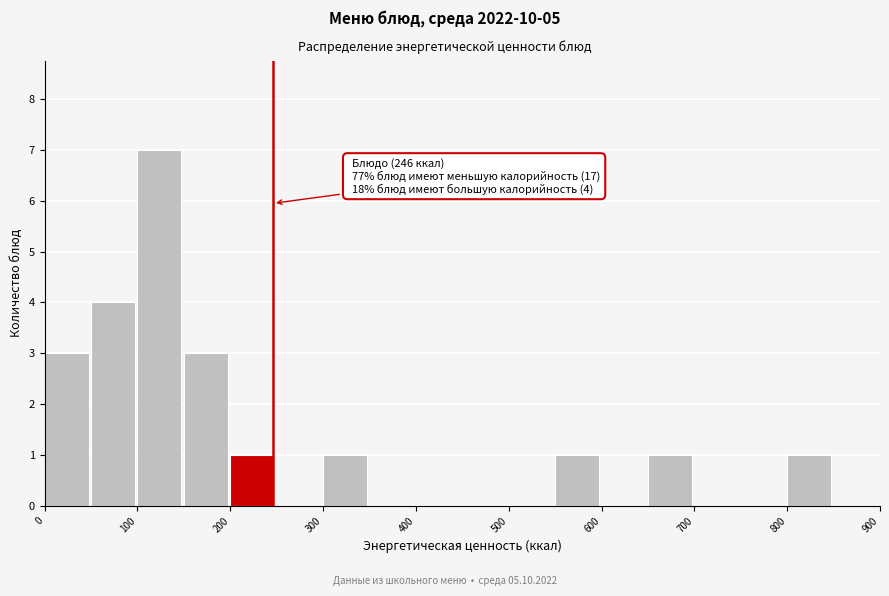

Which range on the x-axis has the tallest bar?

100 to 150